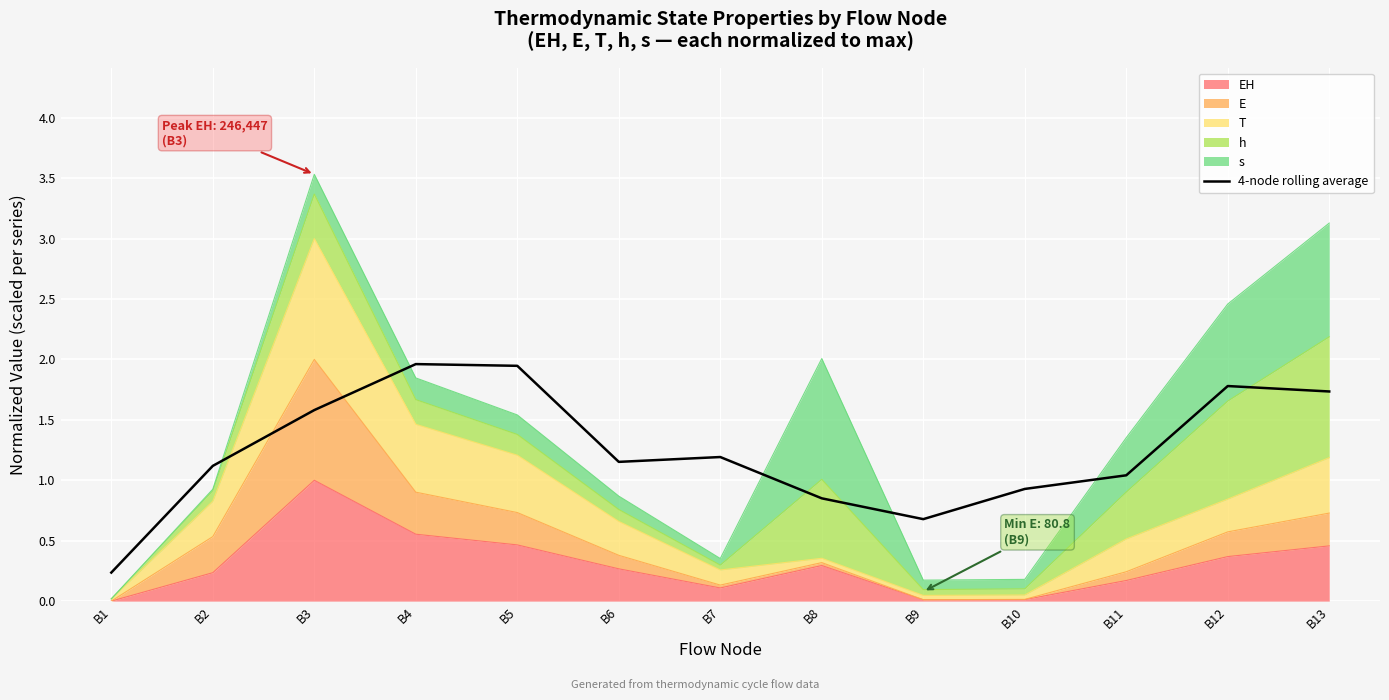

What is the value of the 6th point from the left?

1.2